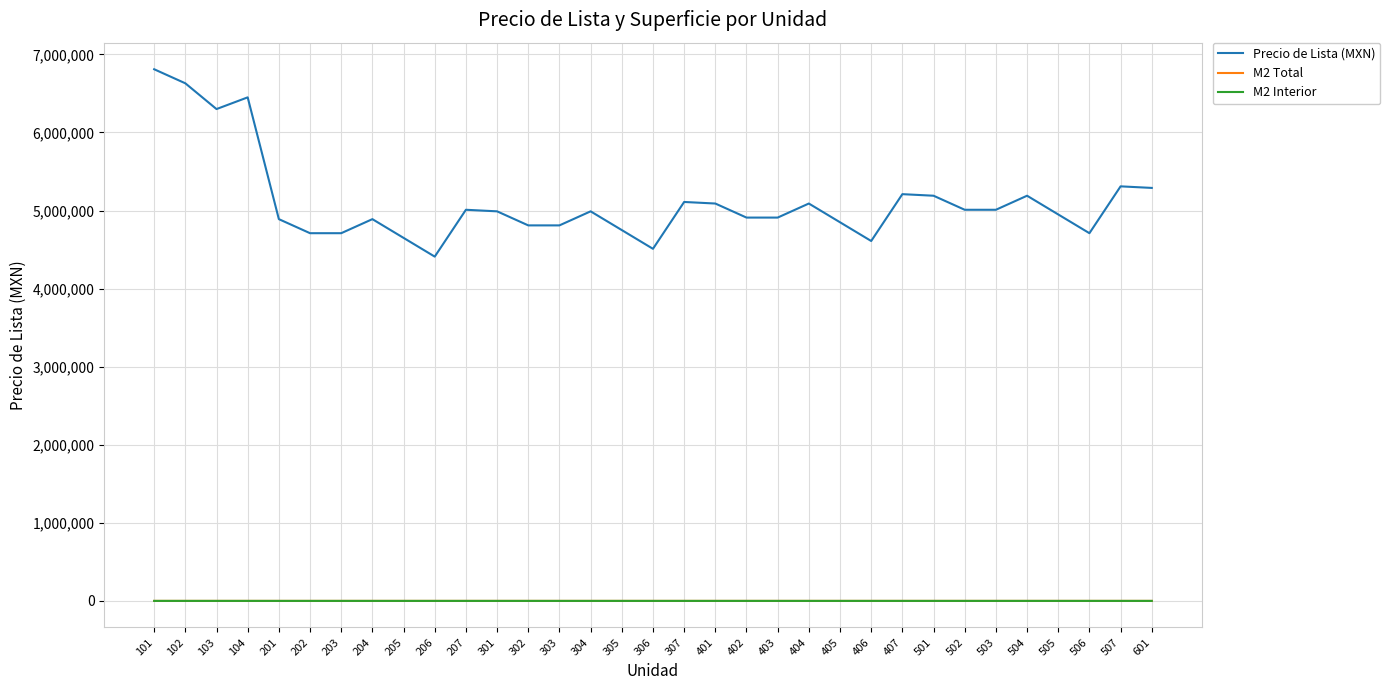

Which series has the largest total across all categories?

Precio de Lista (MXN)